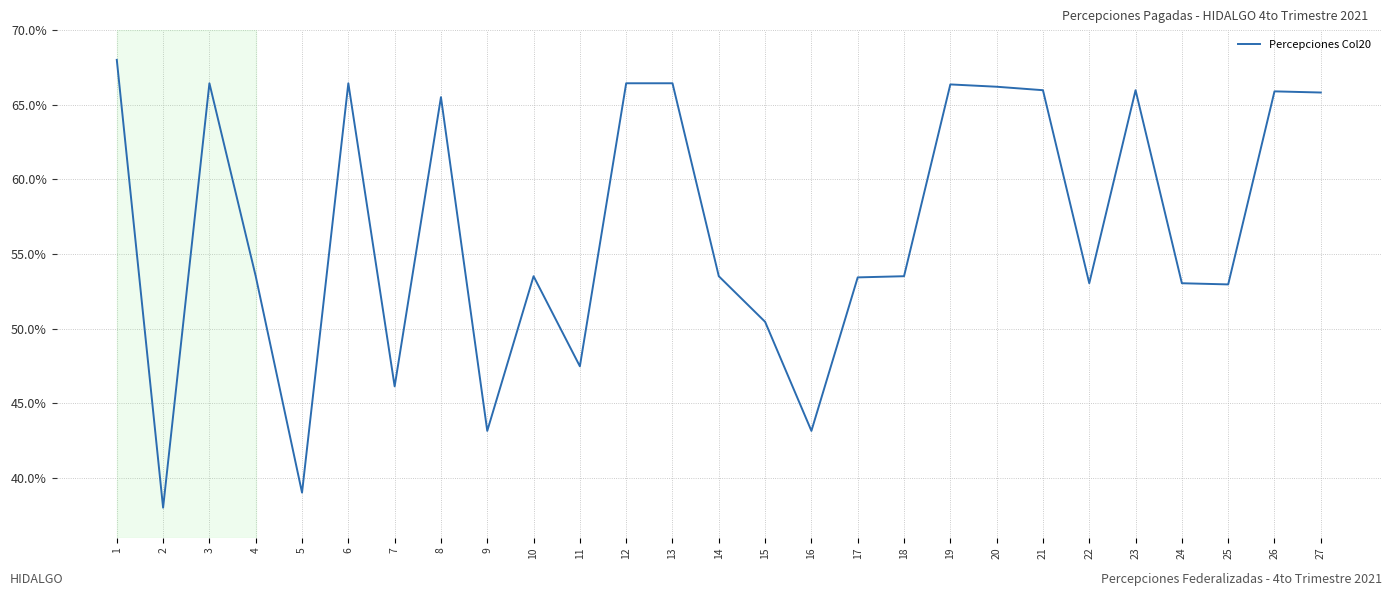

What is the change in value from 7 to 17?

+7.3